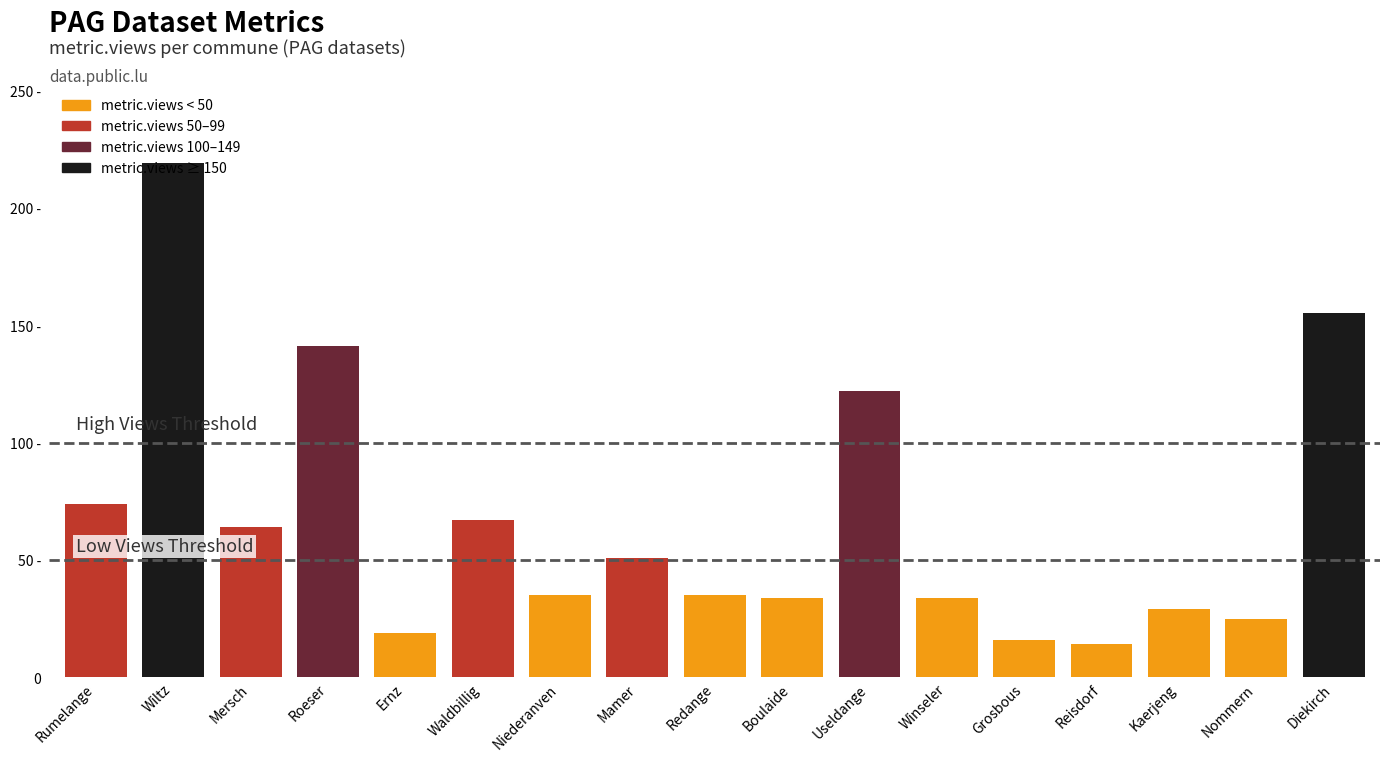

What is the value of the 16th bar from the left?

25